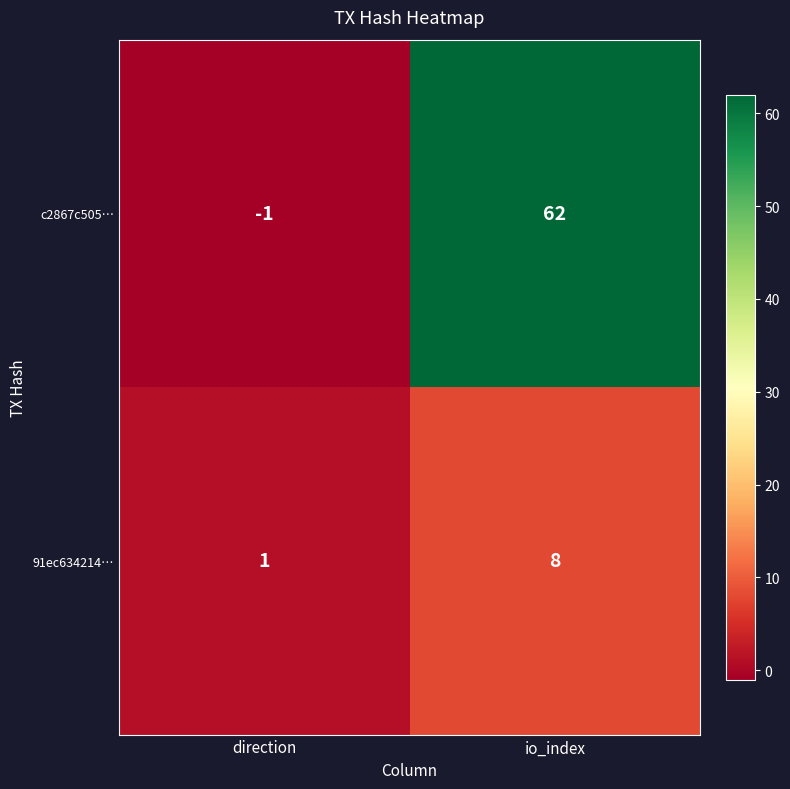

The c2867c505… series shows 62 at io_index. True or false?

True